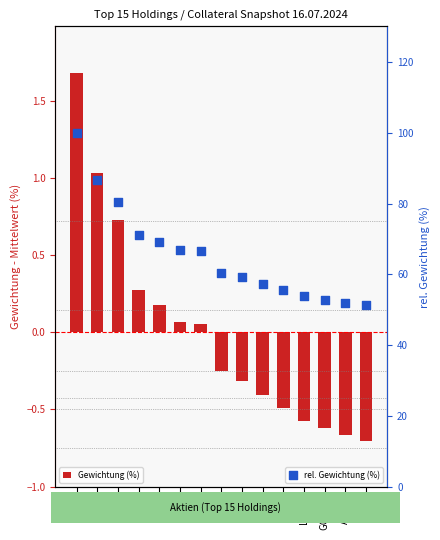

What is the total value across all series at 8058?

58.9